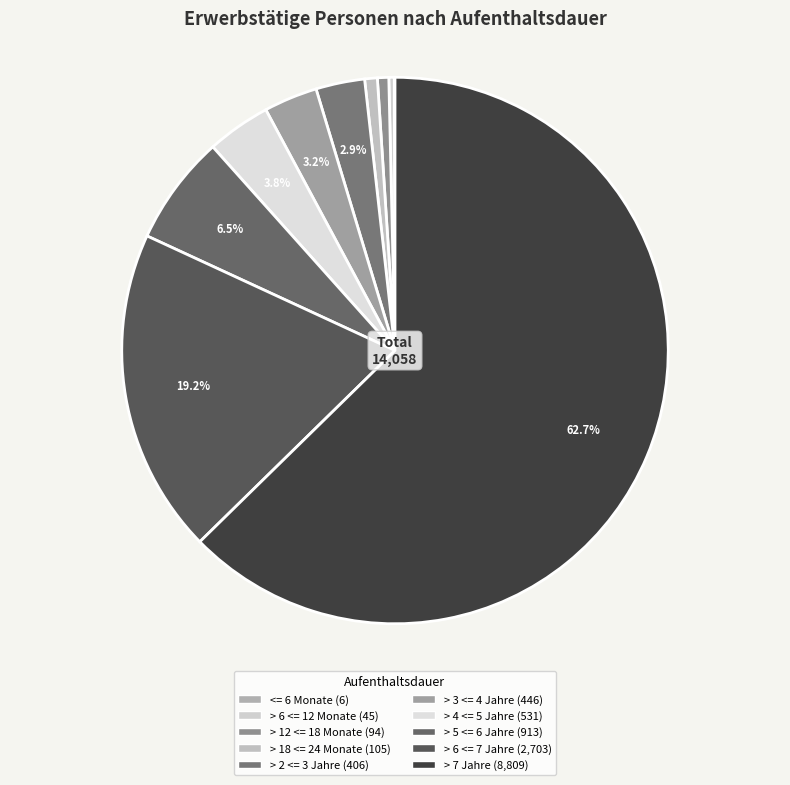

Combined, what portion of the pie is > 4 <= 5 Jahre and > 6 <= 12 Monate?

4.1%